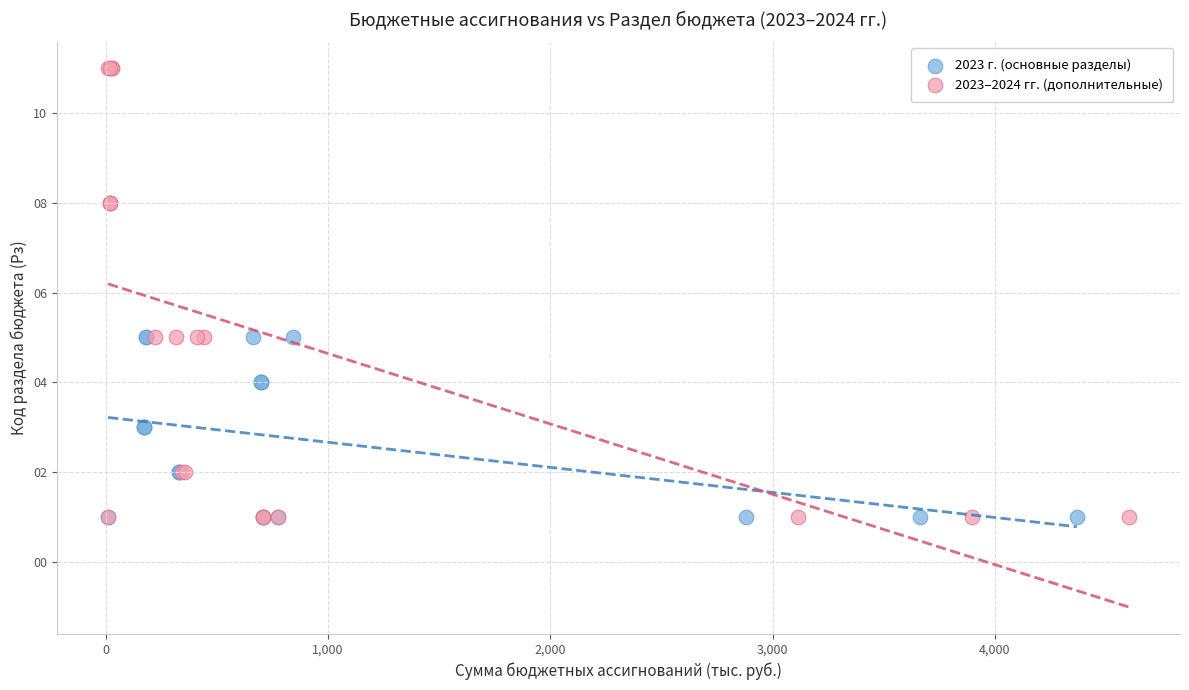

Which series contains the highest Y value?

2023–2024 гг. (дополнительные)